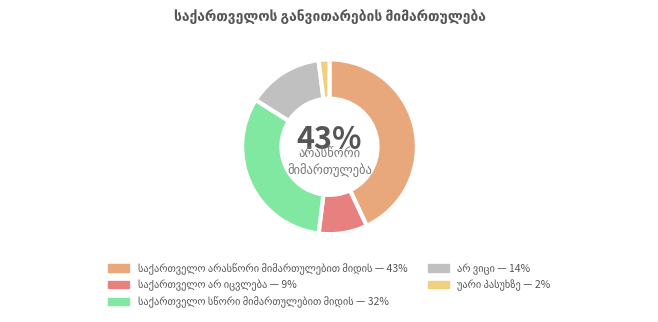

How many segments does this pie chart have?

5